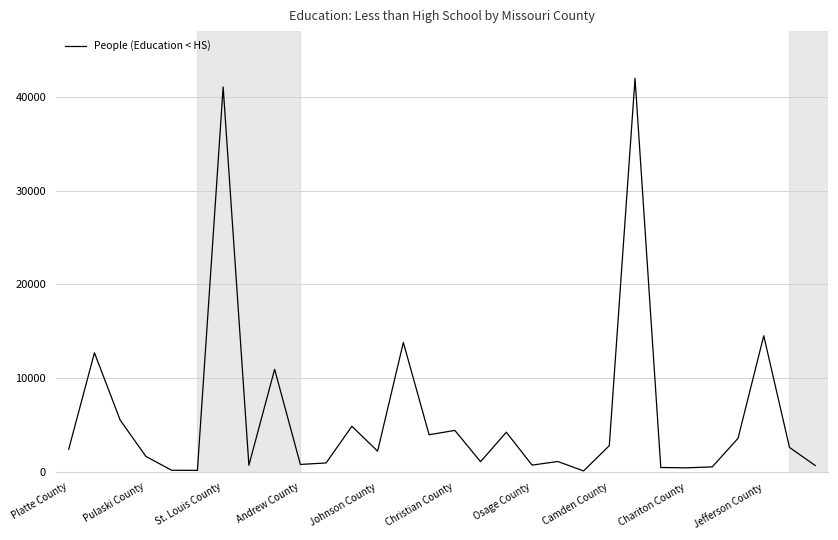

How many lines are shown in the chart?

1